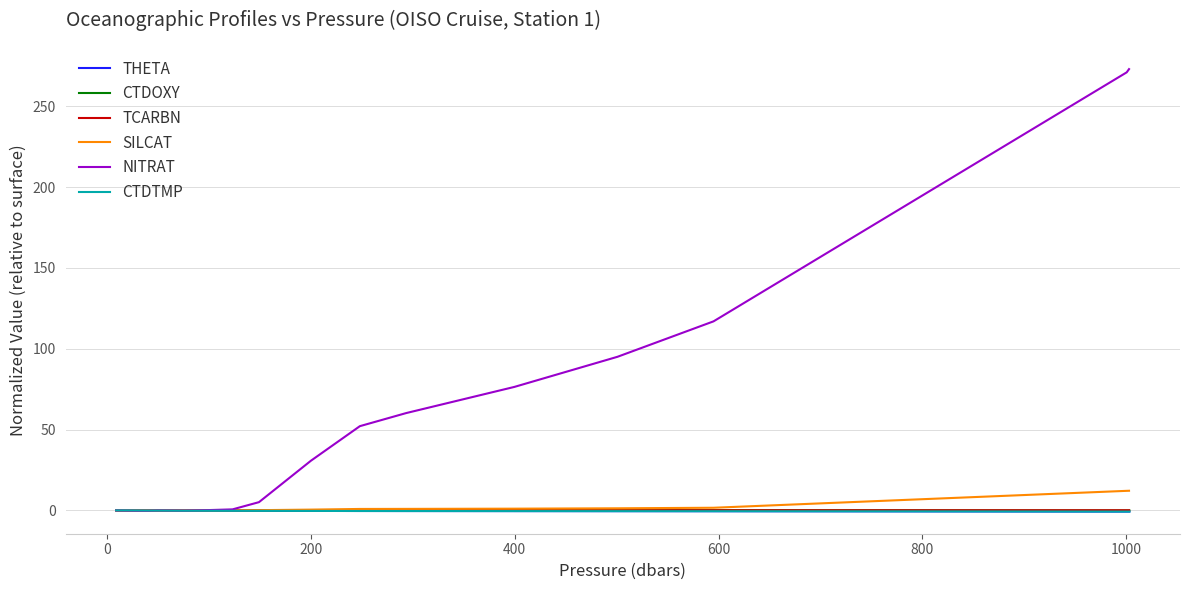

True or false: CTDOXY has more than 1 points higher than both neighbors.

True